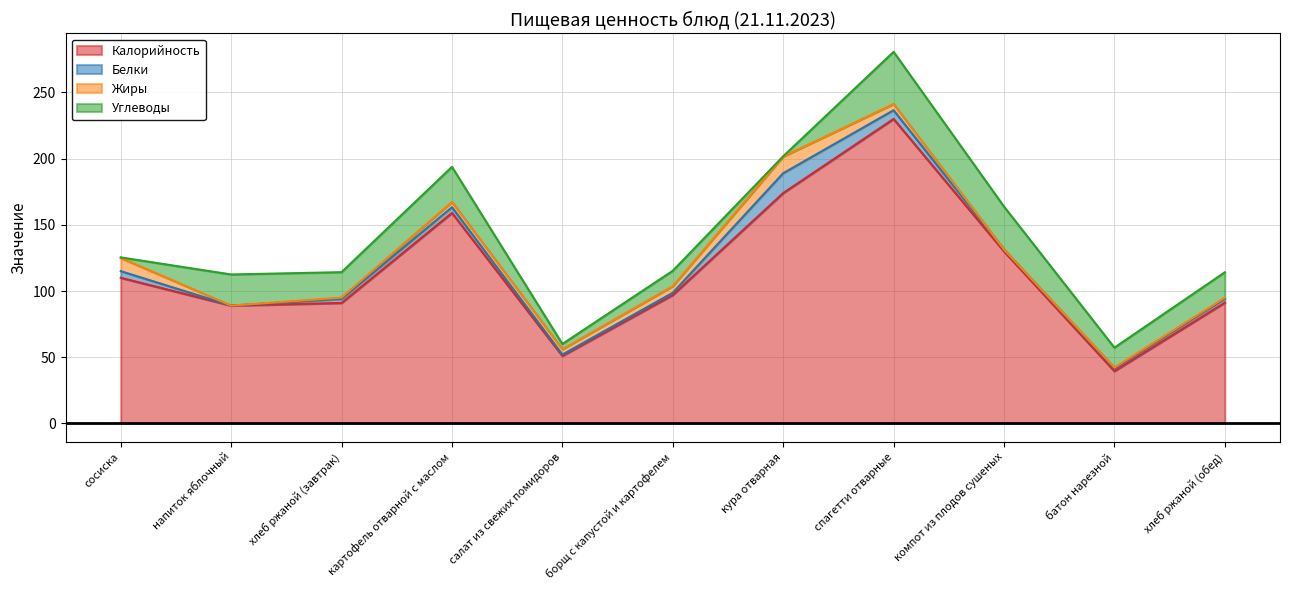

Which series has the widest spread of values?

Калорийность